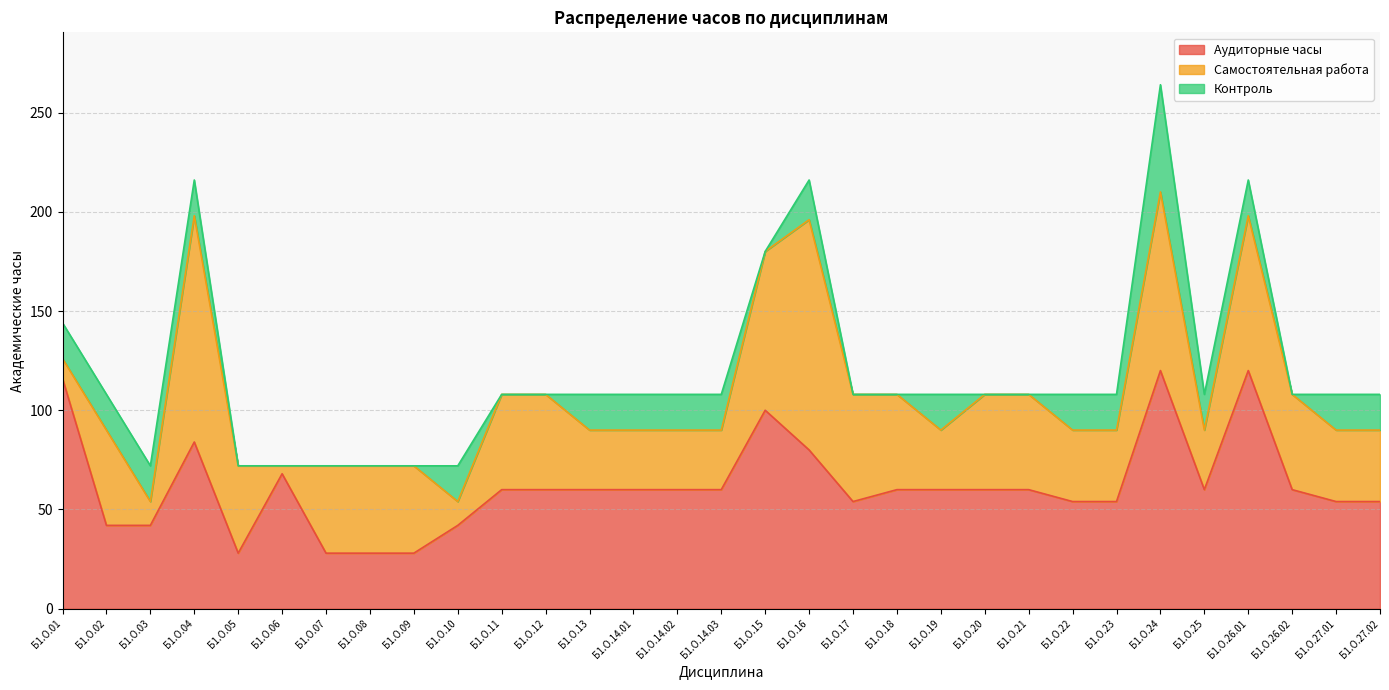

What is the highest value of the Самостоятельная работа series?

116